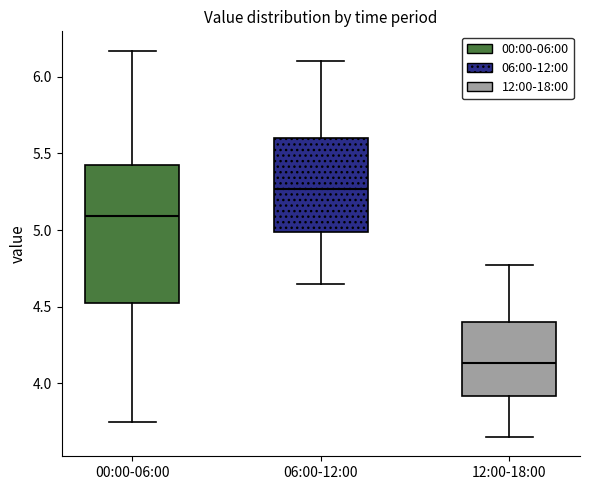

Reading left to right, read every box against the y-axis: the position of its median line, the range the box covers, and the ends of its whiskers. The values are not printed on the chart, so give them approximately, as read against the axis.

00:00-06:00: median 5.10, box 4.50 to 5.45, whiskers 3.75 to 6.15
06:00-12:00: median 5.25, box 5.00 to 5.60, whiskers 4.65 to 6.10
12:00-18:00: median 4.15, box 3.90 to 4.40, whiskers 3.65 to 4.75